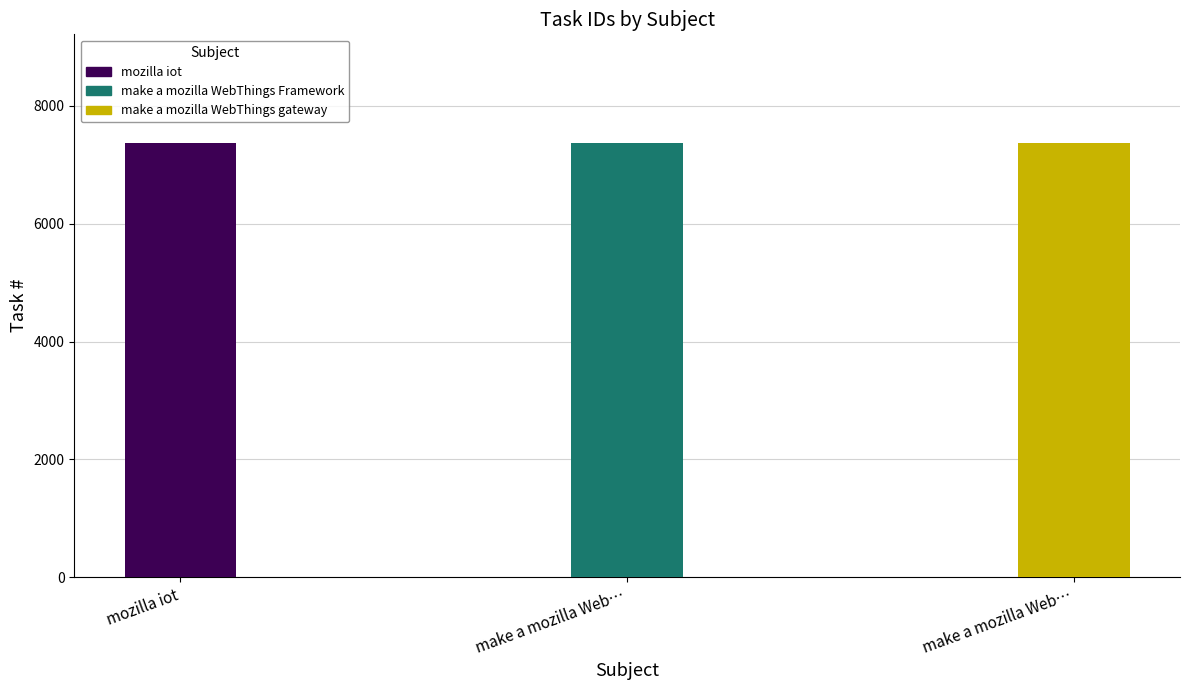

Reading left to right, list all the values displayed in this chart.

7371	7373	7372